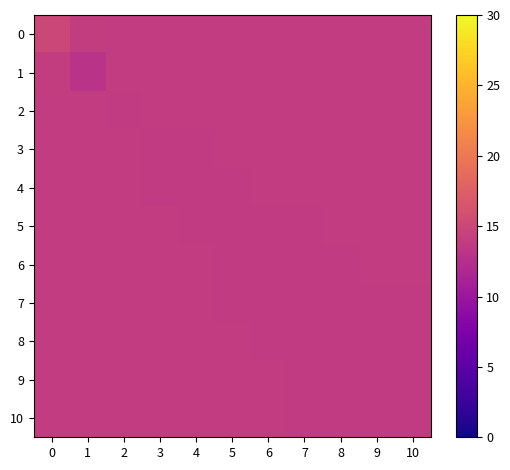

Which label corresponds to the smallest value in the chart?

1